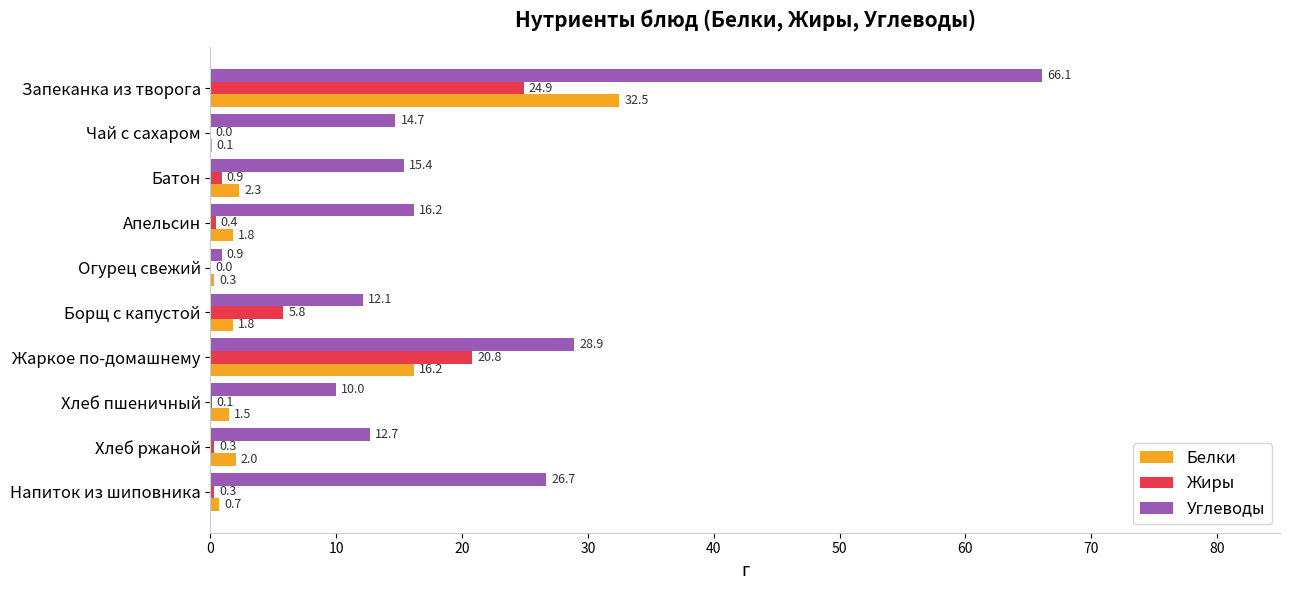

Which series changed the most between Жаркое по-домашнему and Хлеб пшеничный?

Жиры